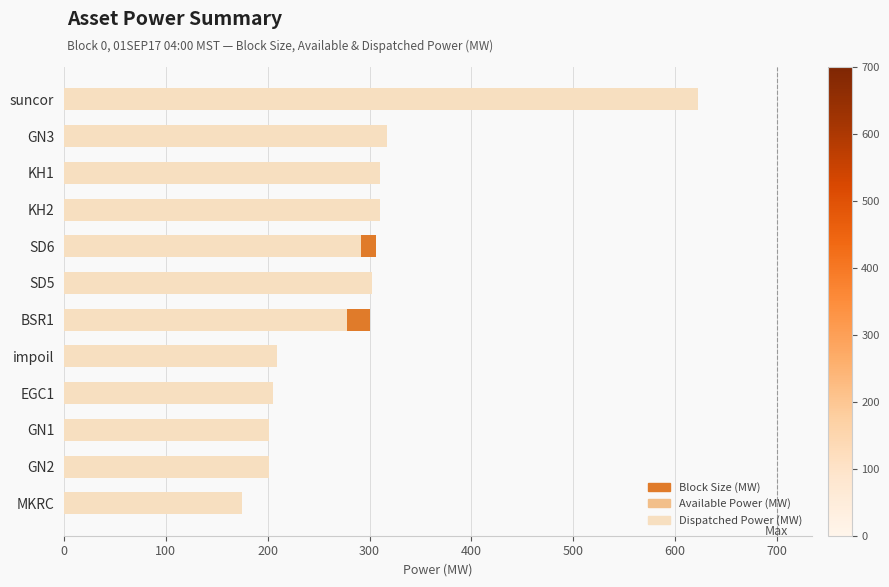

Which series has the widest spread of values?

Block Size (MW)